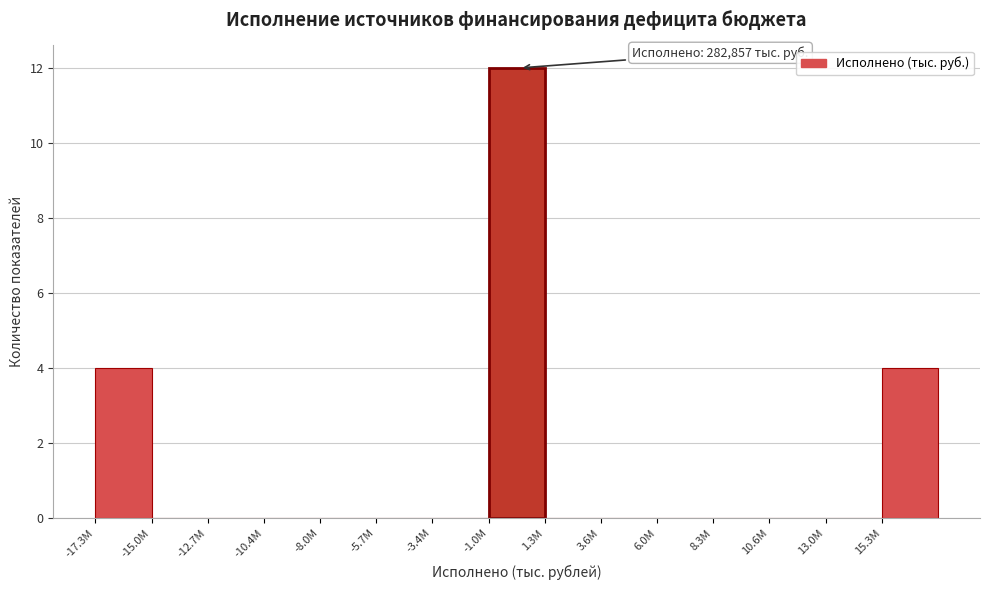

Reading left to right, transcribe all the data shown in this chart.

-17.3M=4	-15.0M=0	-12.7M=0	-10.4M=0	-8.0M=0	-5.7M=0	-3.4M=0	-1.0M=12	1.3M=0	3.6M=0	6.0M=0	8.3M=0	10.6M=0	13.0M=0	15.3M=4